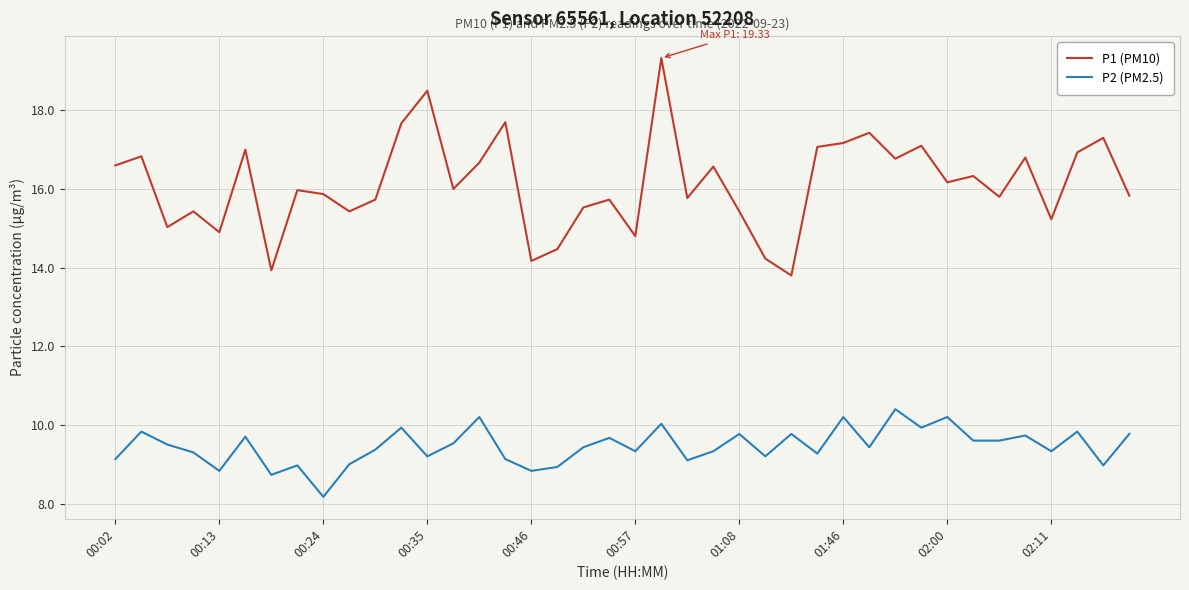

How many series are shown in this chart?

2